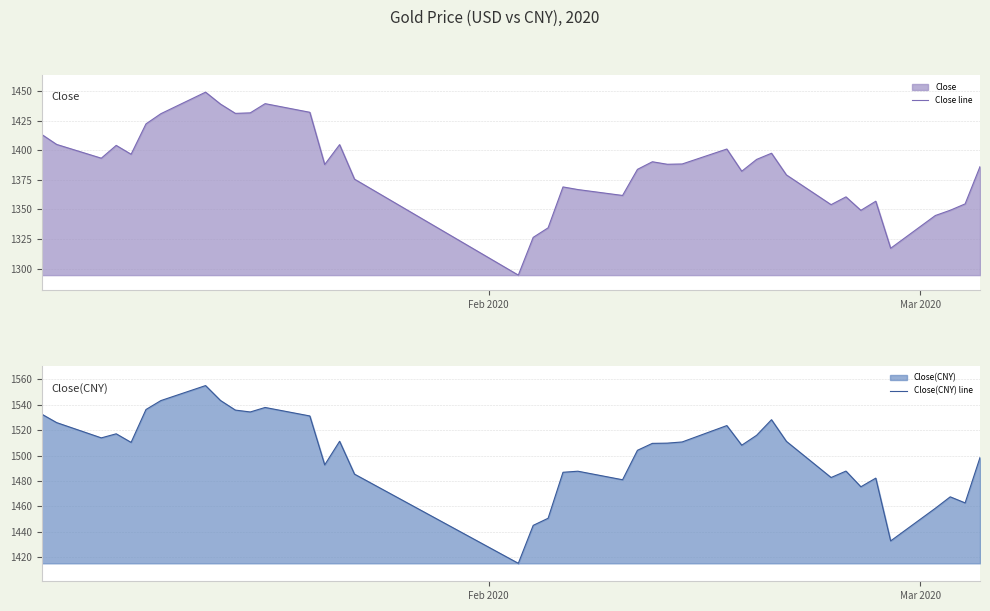

True or false: Close(CNY) line and Close line cross at least once.

False